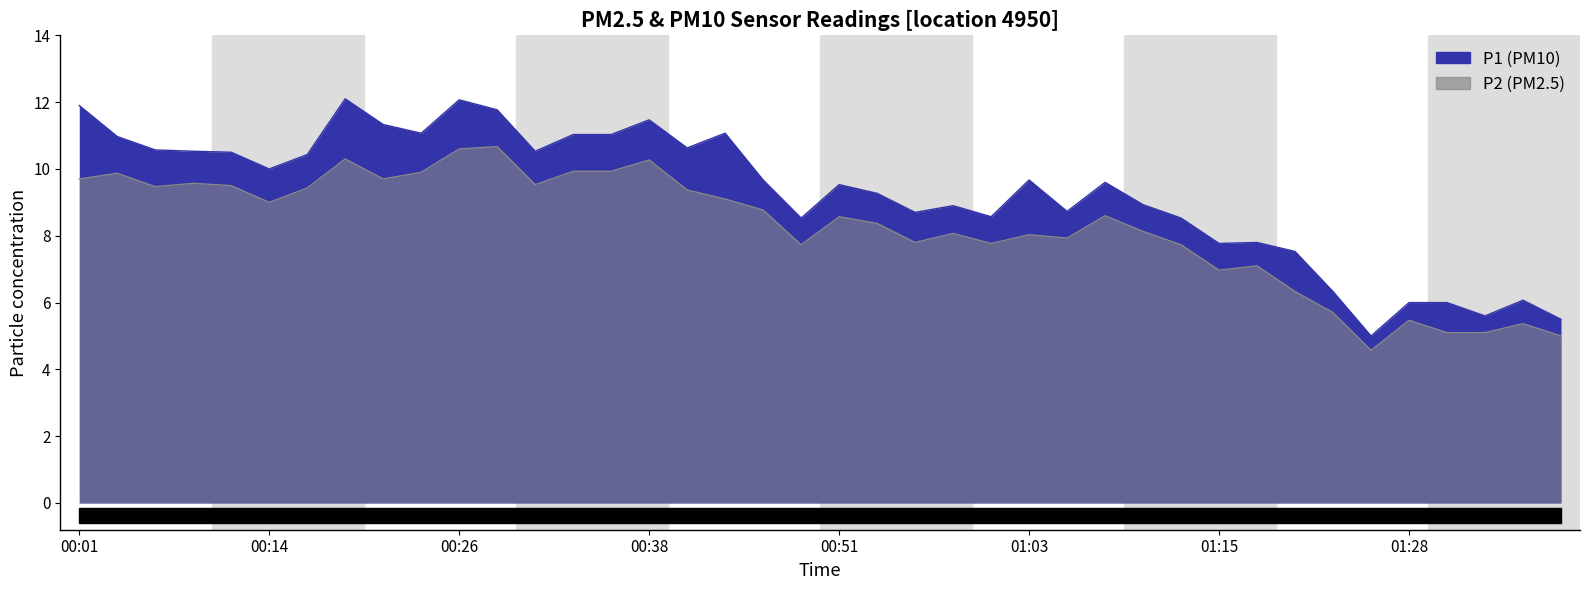

In P1, how many points are lower than both neighbors (excluding endpoints)?

11